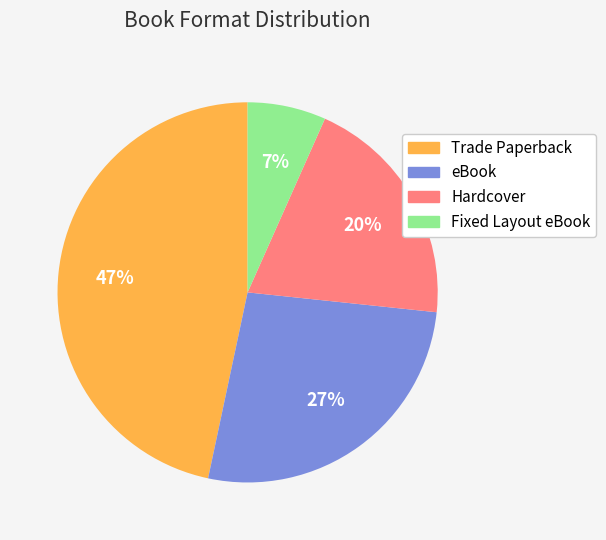

Which has a higher value, eBook or Fixed Layout eBook?

eBook